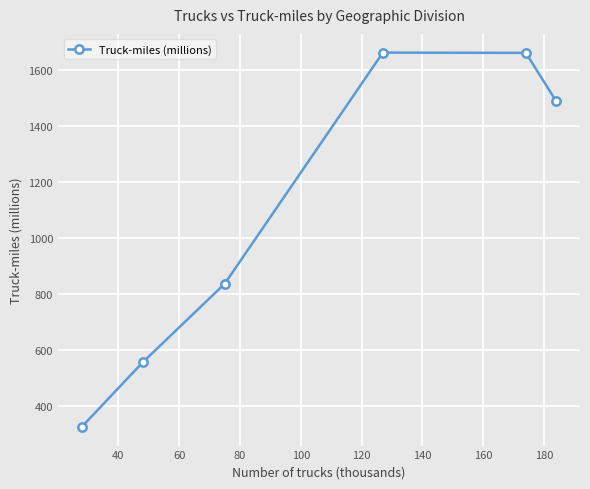

What is the average value?

1089